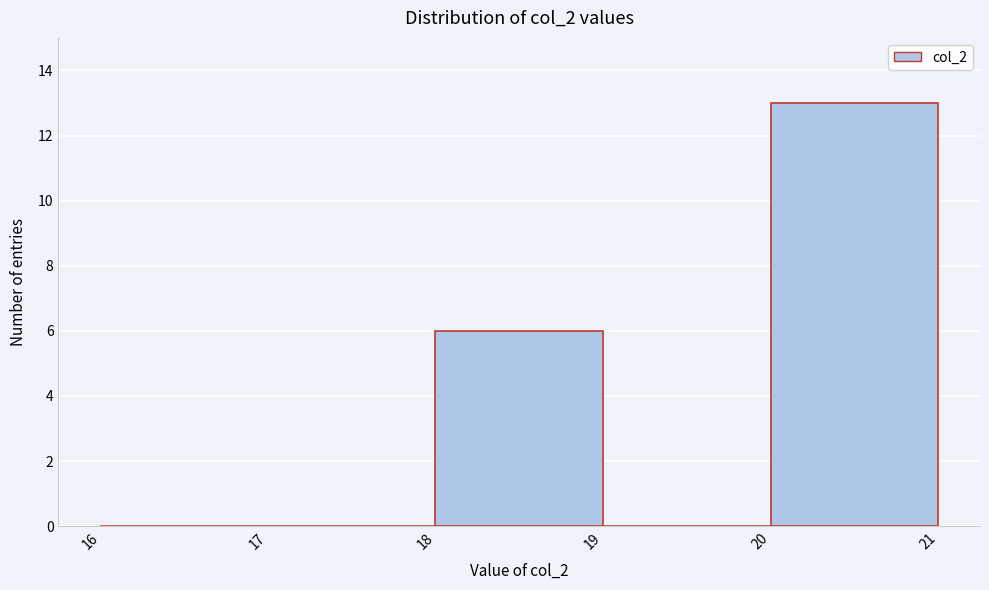

Over which range of the x-axis is the bar tallest?

20 to 21